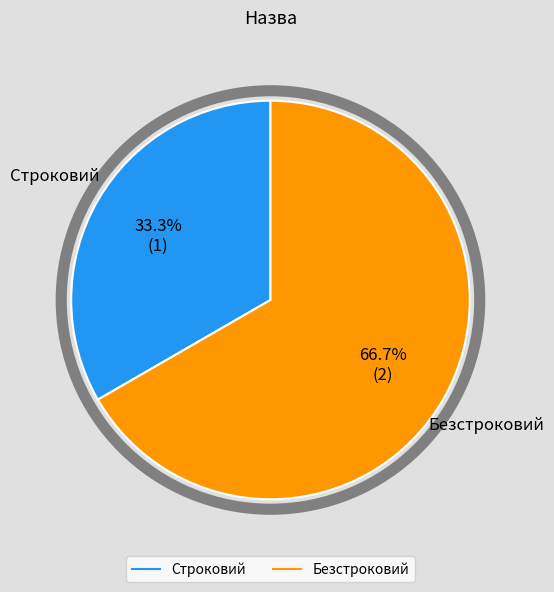

To the nearest percent, what is the average slice percentage?

50%